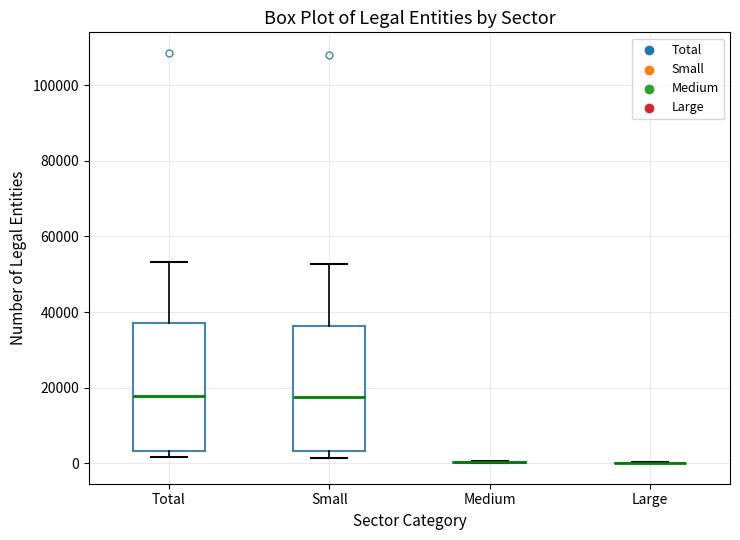

Reading left to right, transcribe this box plot: for each box, give where its median line is, the range the box spans, and where its two whiskers end, as read against the y-axis. The values are not printed on the chart, so give them approximately, as read against the axis.

Total: median 18000, box 4000 to 38000, whiskers 2000 to 54000
Small: median 18000, box 4000 to 36000, whiskers 2000 to 52000
Medium: box collapsed to a line at 0, whiskers 0 to 0
Large: box collapsed to a line at 0, whiskers 0 to 0